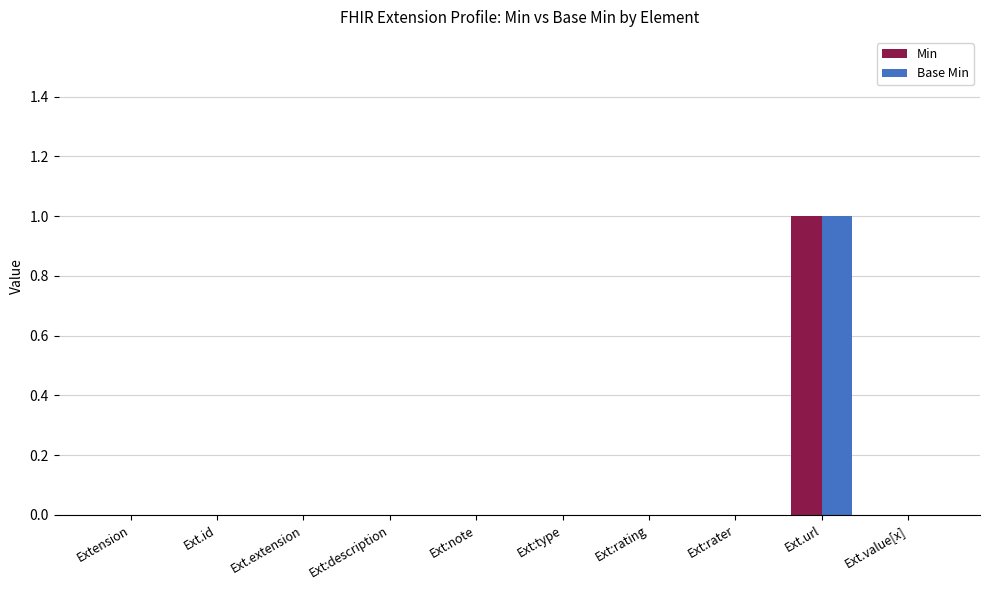

The value of Base Min at Ext.id is 0. True or false?

True